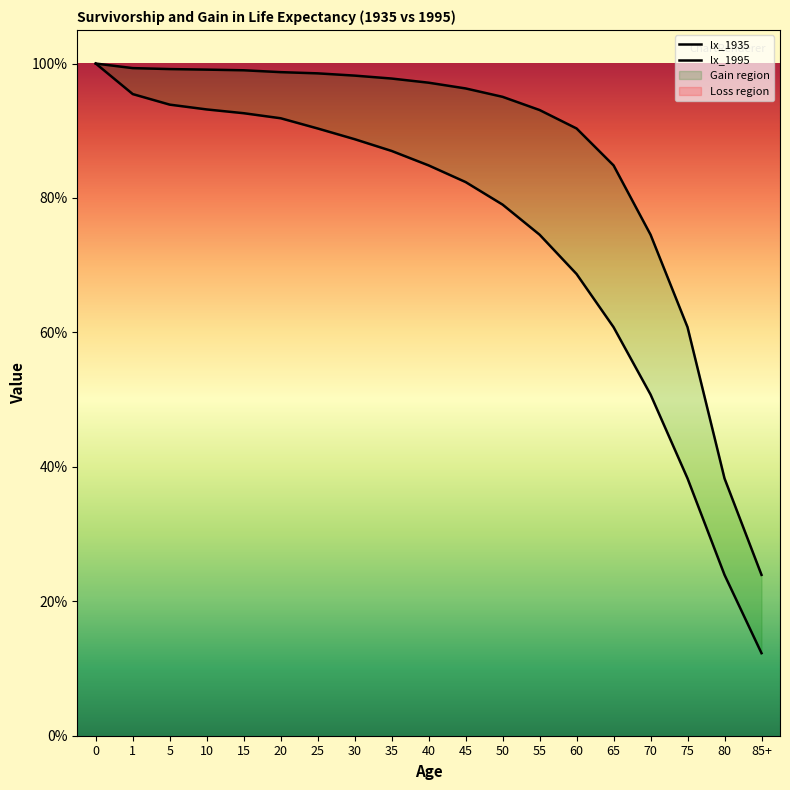

What is the smallest value displayed?

0.1